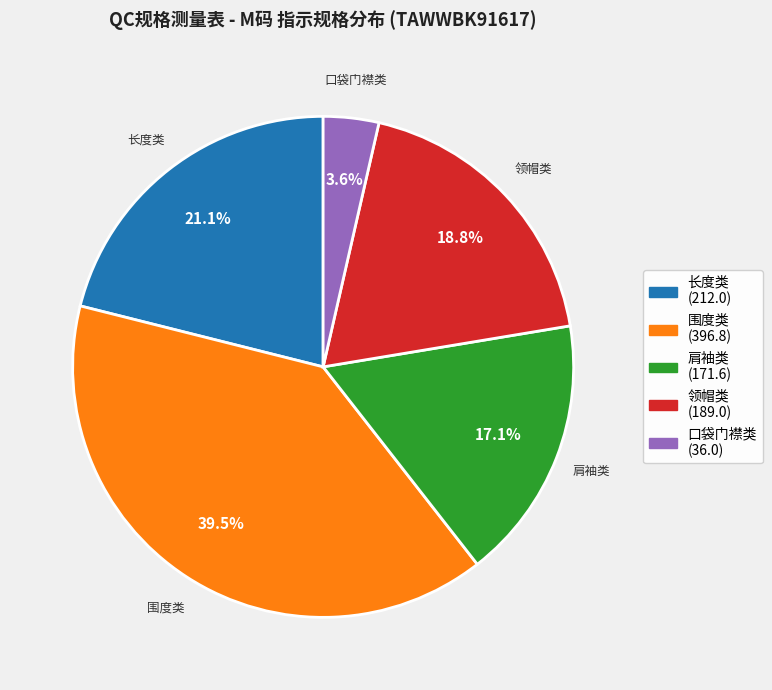

Does any single category account for the majority?

No